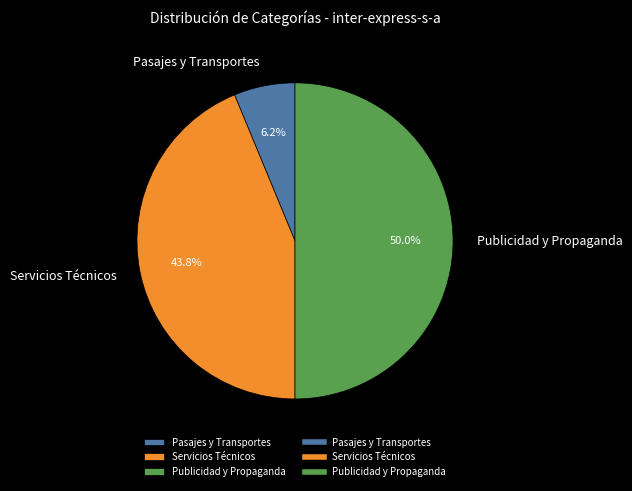

Rank the categories by value from lowest to highest.

Pasajes y Transportes, Servicios Técnicos, Publicidad y Propaganda